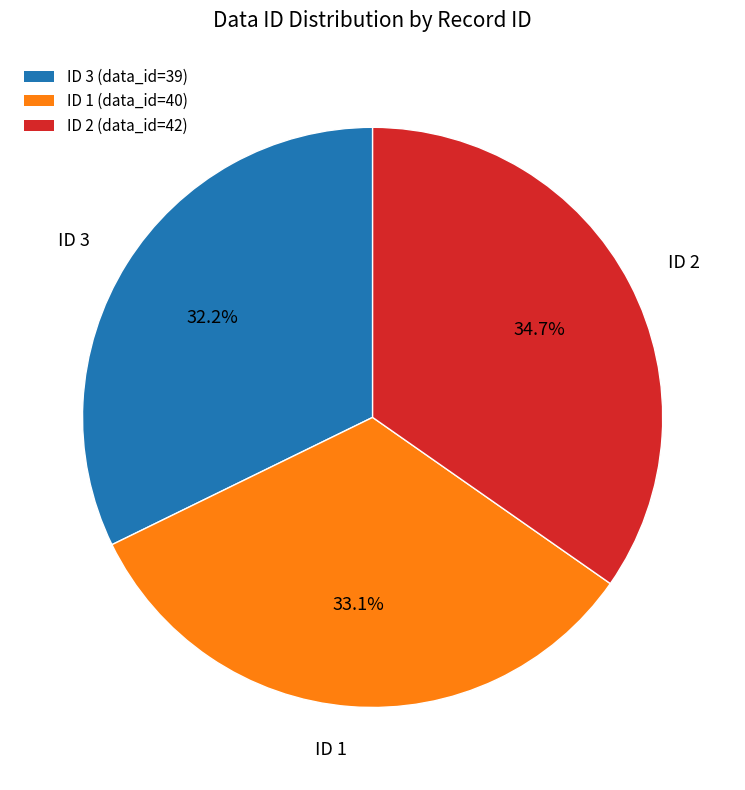

Combined, do ID 2 (data_id=42) and ID 1 (data_id=40) account for over 50%?

Yes